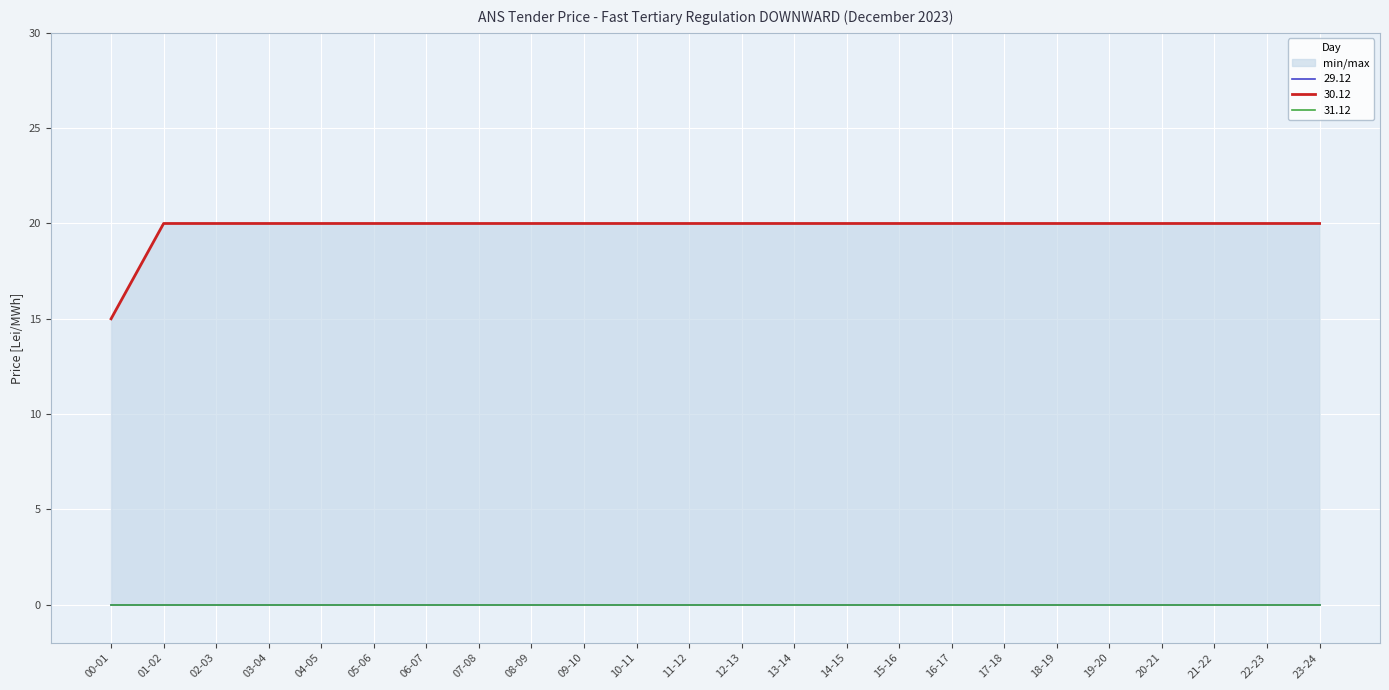

At which category does the chart reach its minimum across all series?

00-01